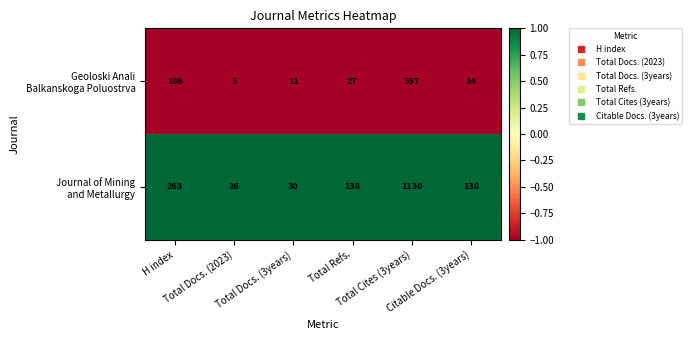

What is the maximum value shown in the chart?

1130